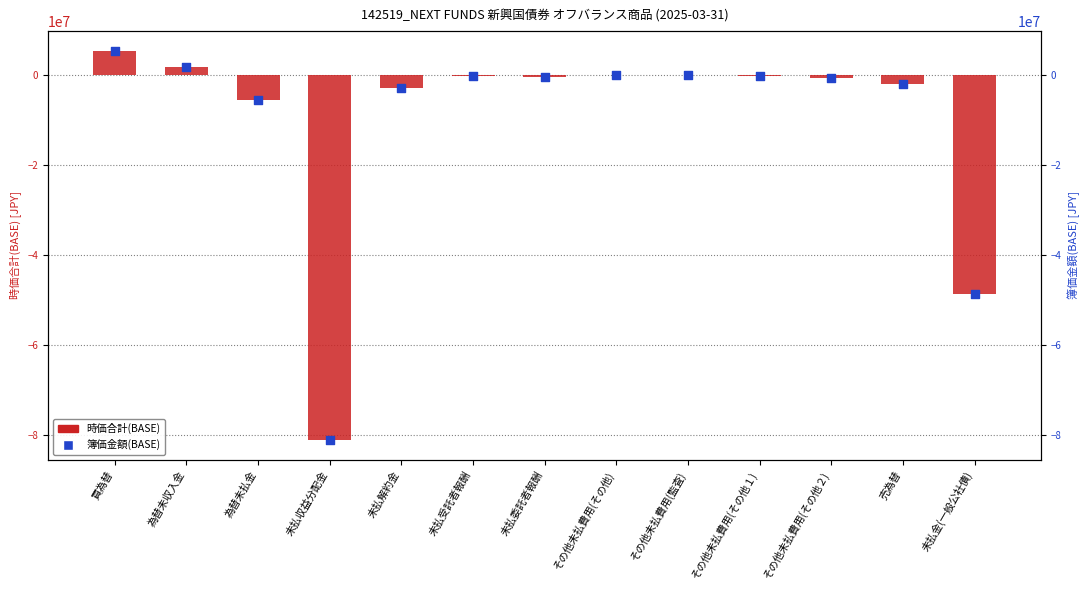

At which category is the sum across all series the highest?

買為替